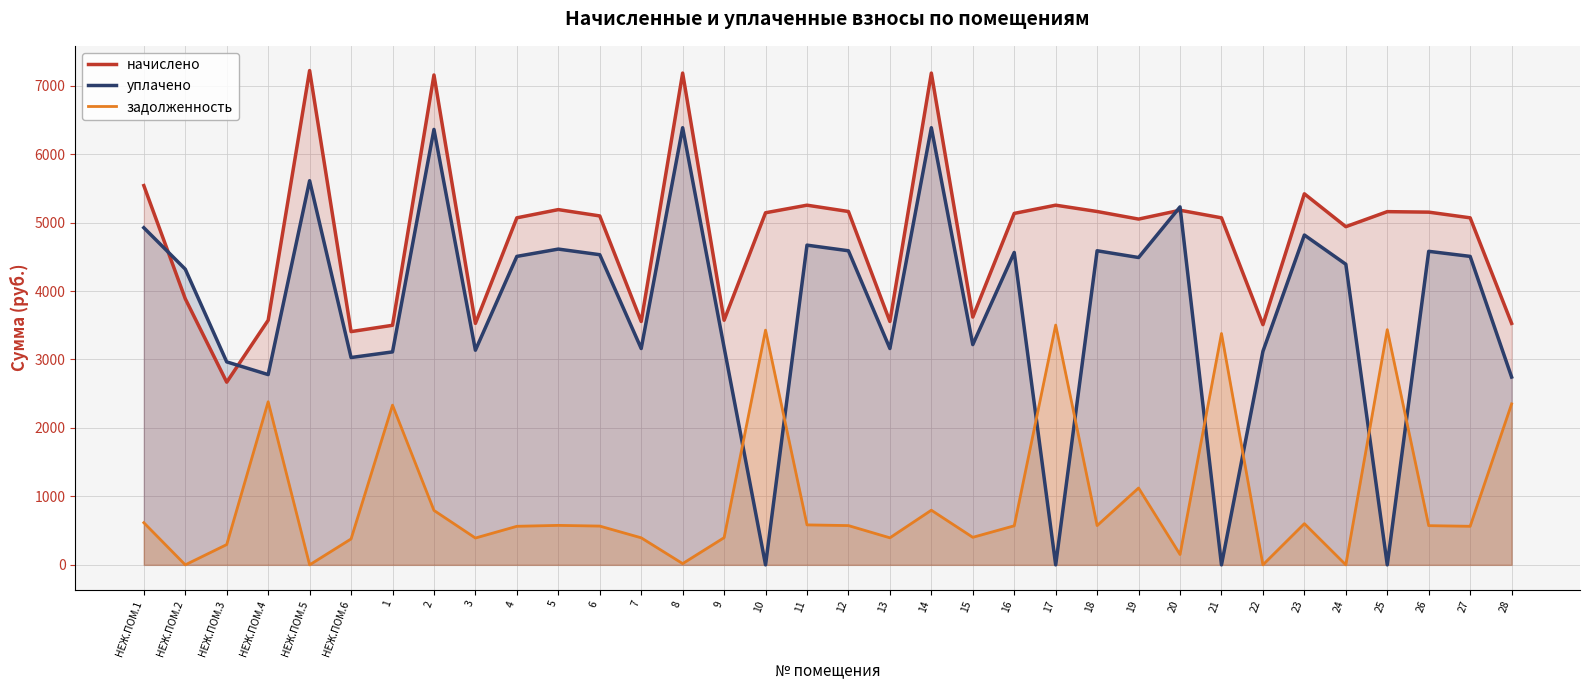

What is the label of the 21st point from the left?

15